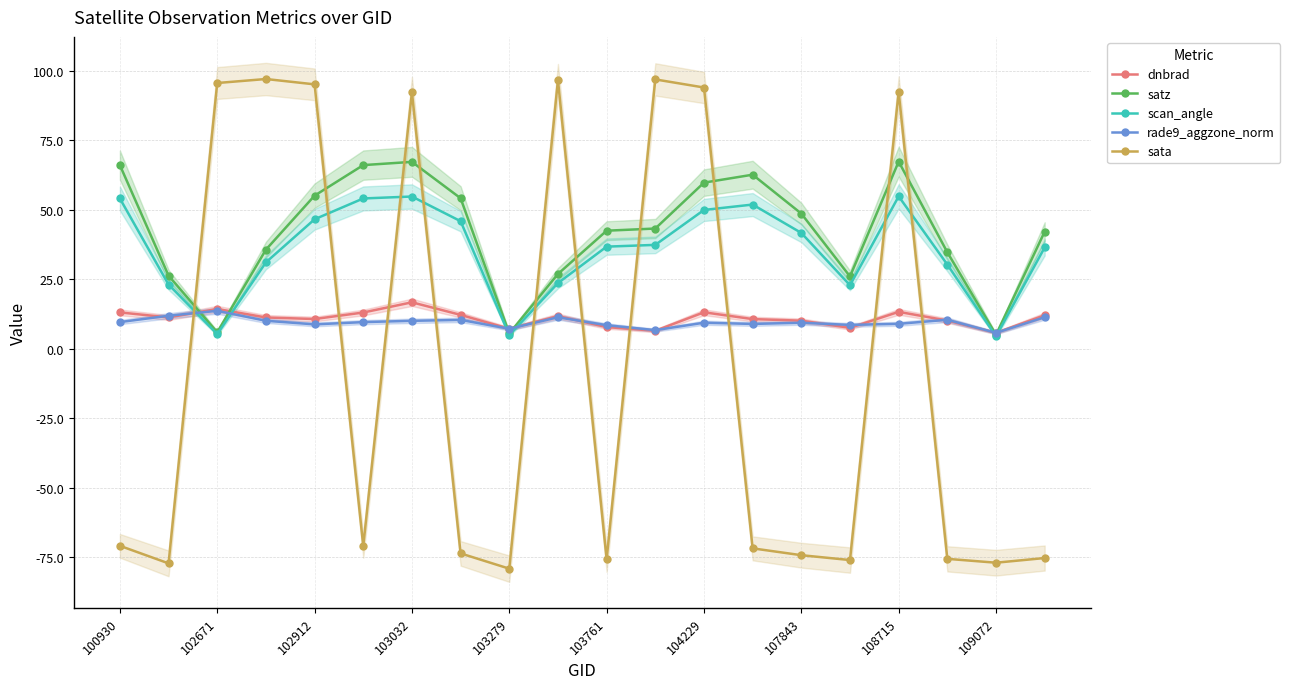

Which series has the widest spread of values?

sata